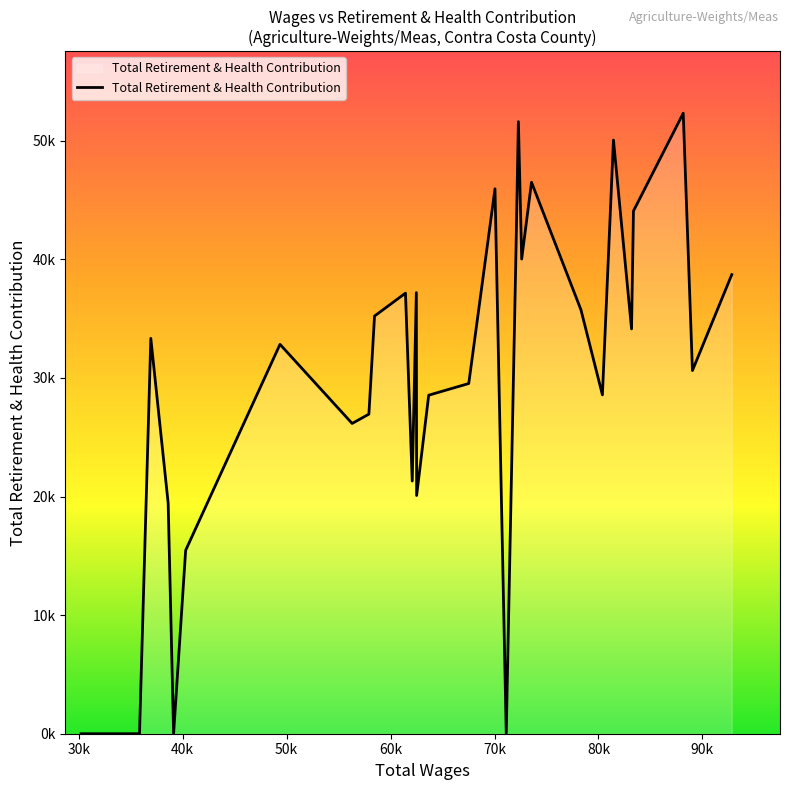

Does the chart have visible grid lines?

No